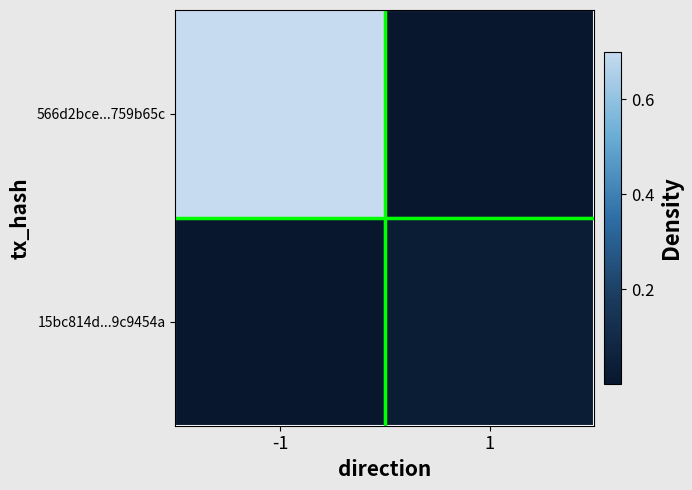

Which series has the widest spread of values?

566d2bce...759b65c